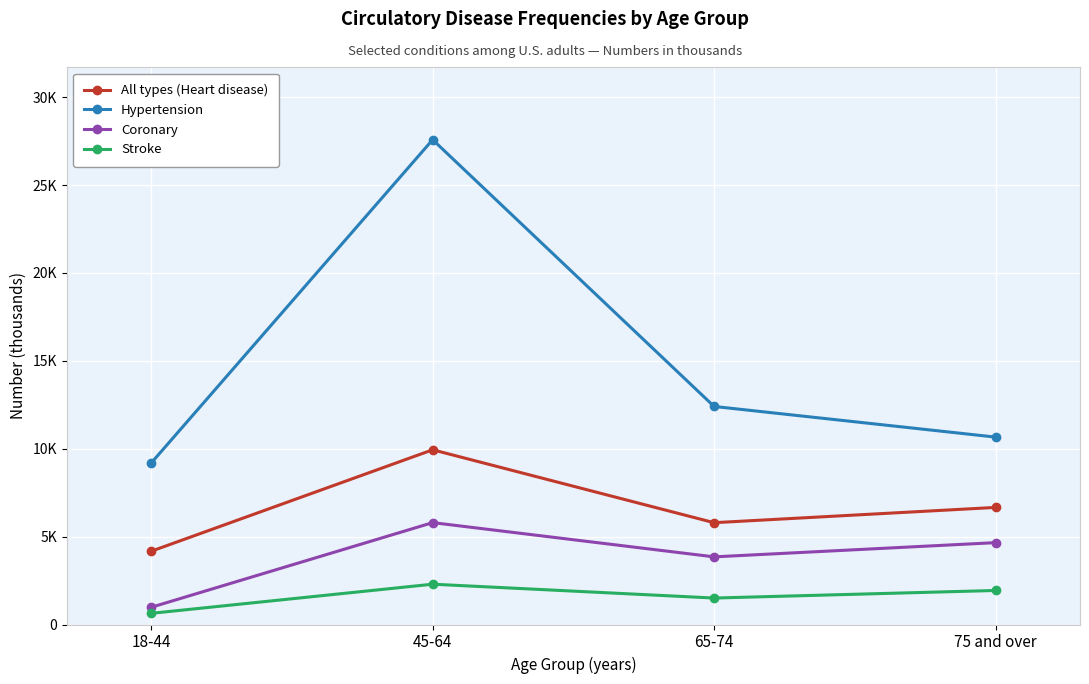

Which has a higher value, 75 and over or 18-44?

75 and over